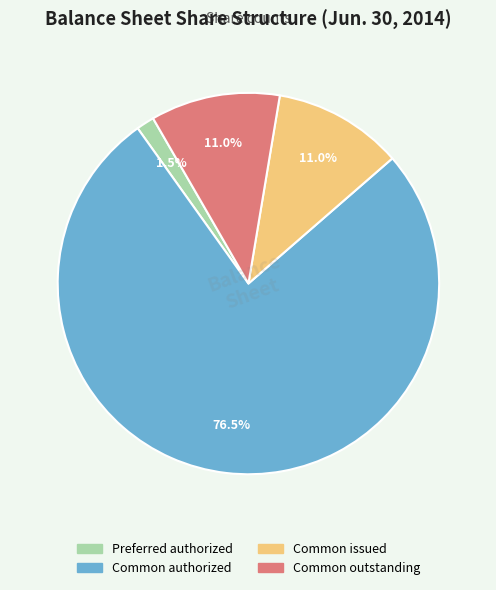

Is there any slice that represents more than half of the pie?

Yes